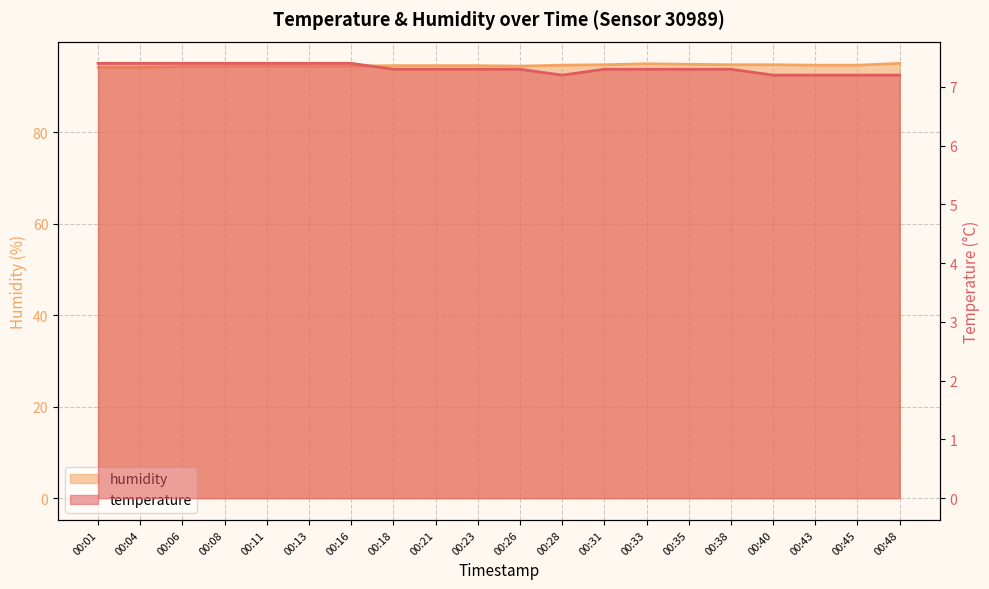

Rank the series by their average value, from highest to lowest.

humidity, temperature